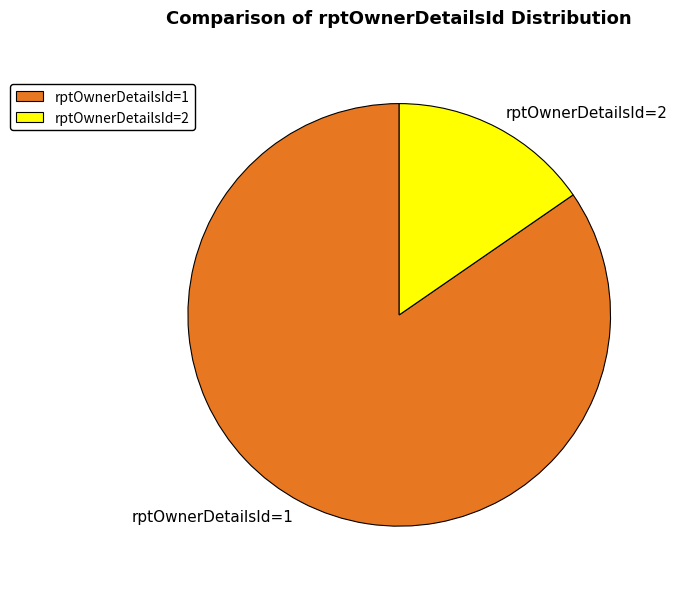

Rank the categories by value from lowest to highest.

rptOwnerDetailsId=2, rptOwnerDetailsId=1